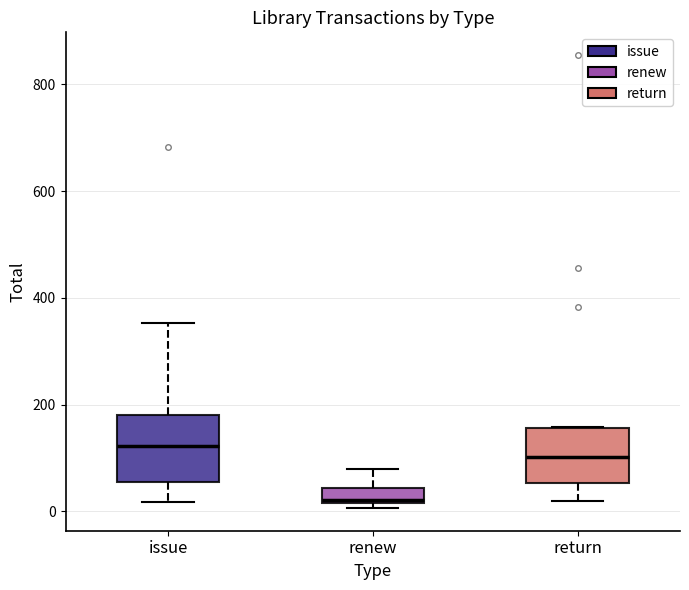

Which box's median line is the lowest?

renew